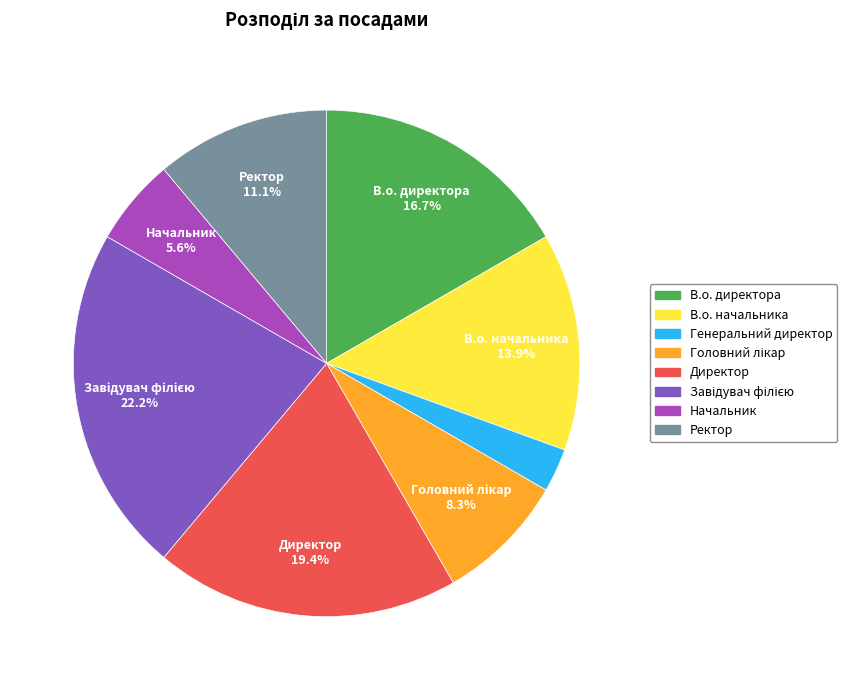

How many slices are in this pie chart?

8